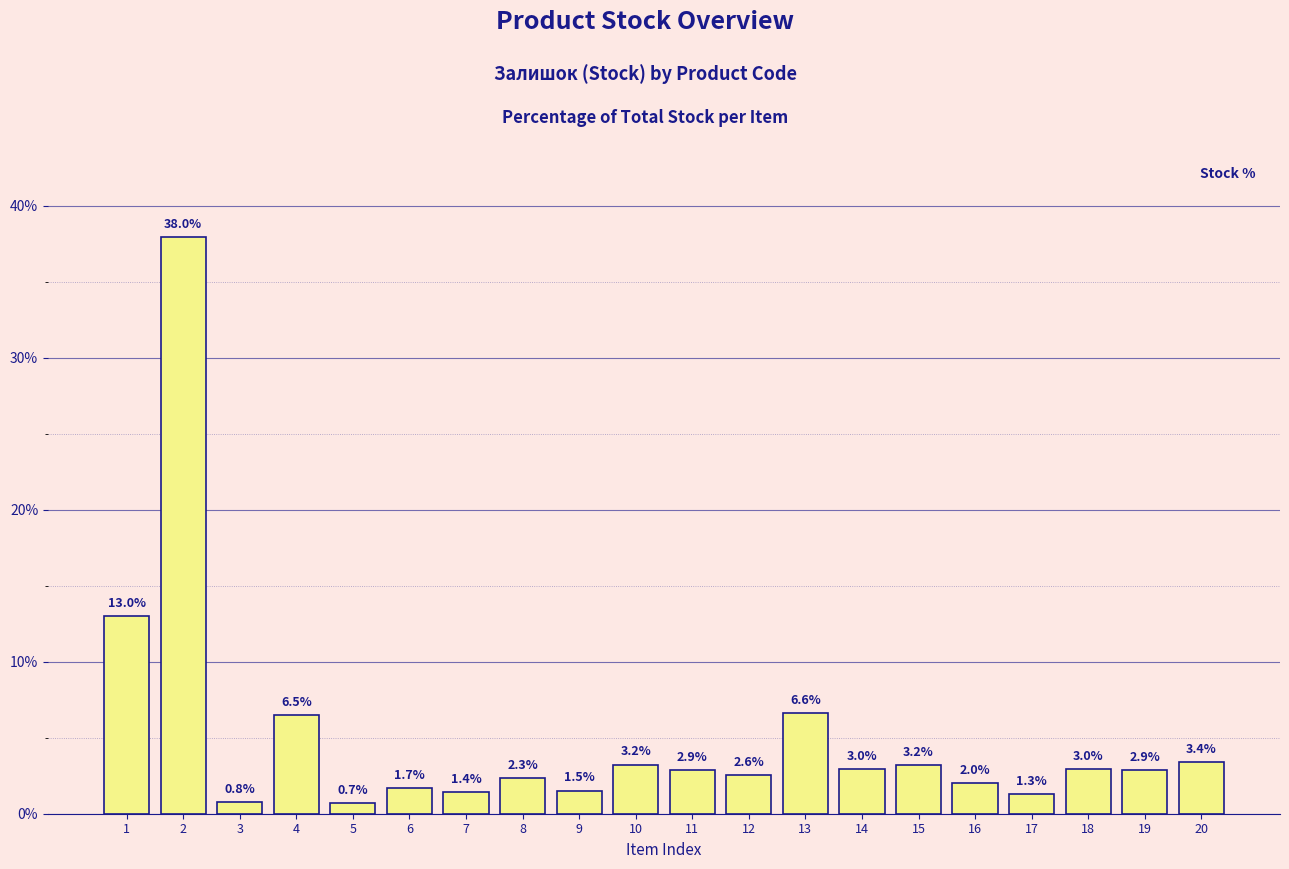

Reading right to left, transcribe all the data shown in this chart.

3.4	2.9	3.0	1.3	2.0	3.2	3.0	6.6	2.6	2.9	3.2	1.5	2.3	1.4	1.7	0.7	6.5	0.8	38.0	13.0